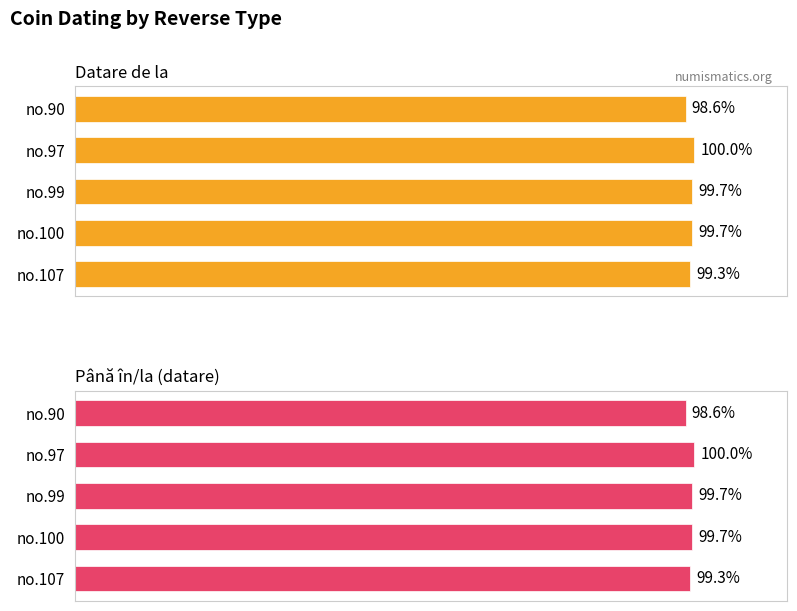

Between no.90 and no.107, which series saw the biggest shift?

Datare de la